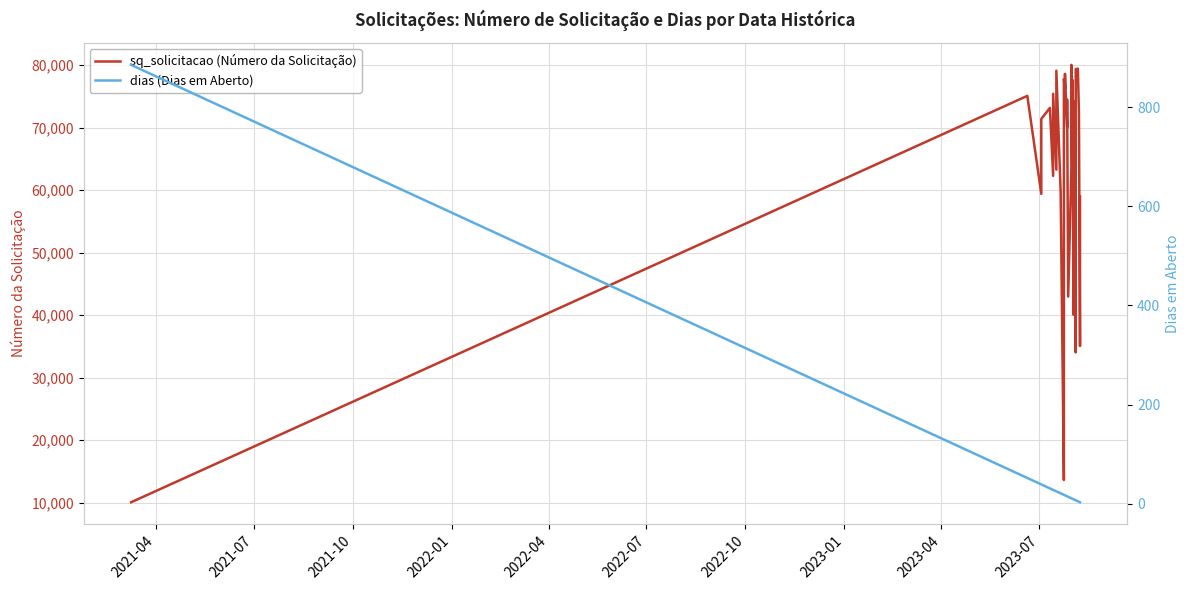

What is the average value of the sq_solicitacao (Número da Solicitação) series?

62126